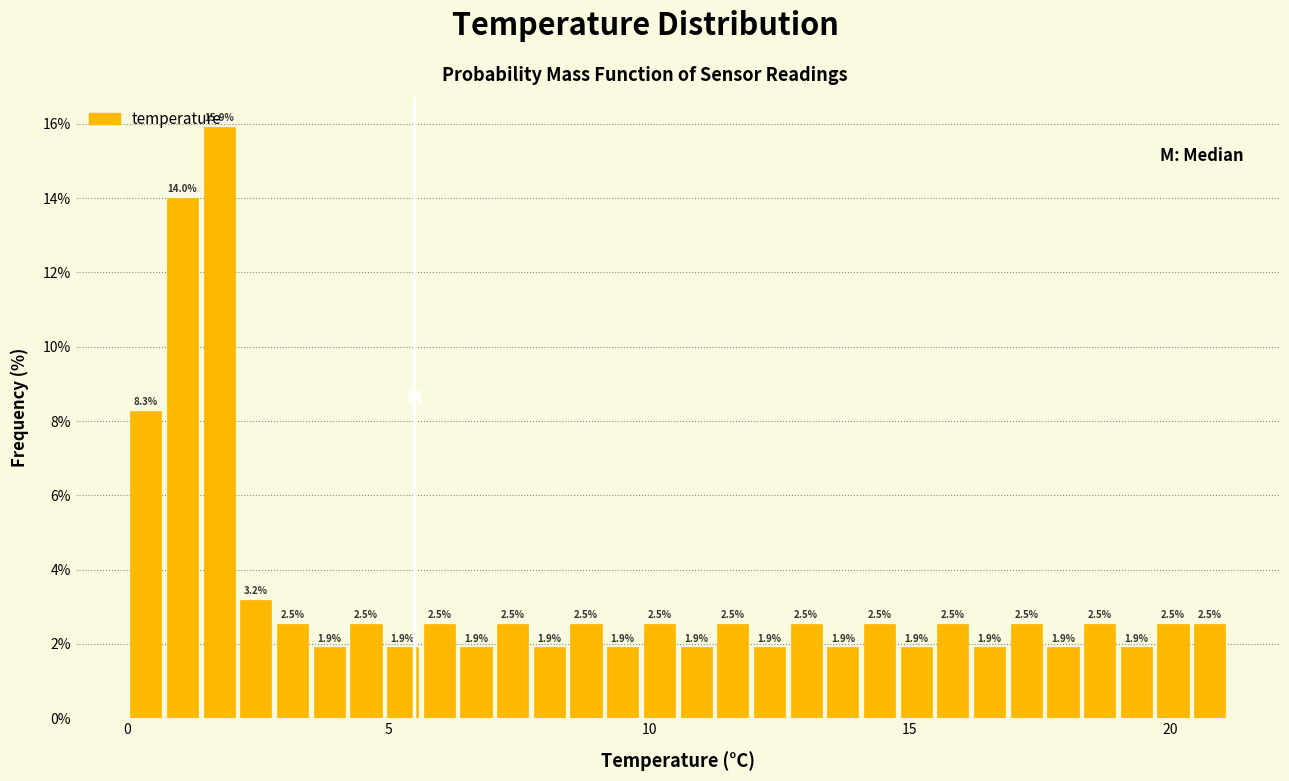

Read against the x-axis, roughly where is the centre of the tallest bar?

2.0